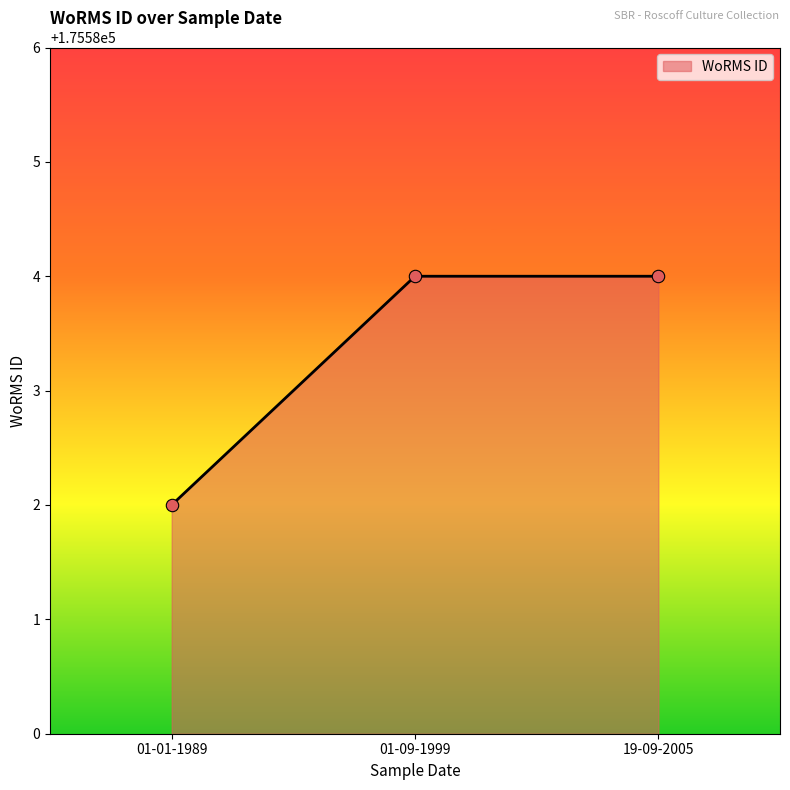

Between 01-01-1989 and 19-09-2005, which is larger?

19-09-2005